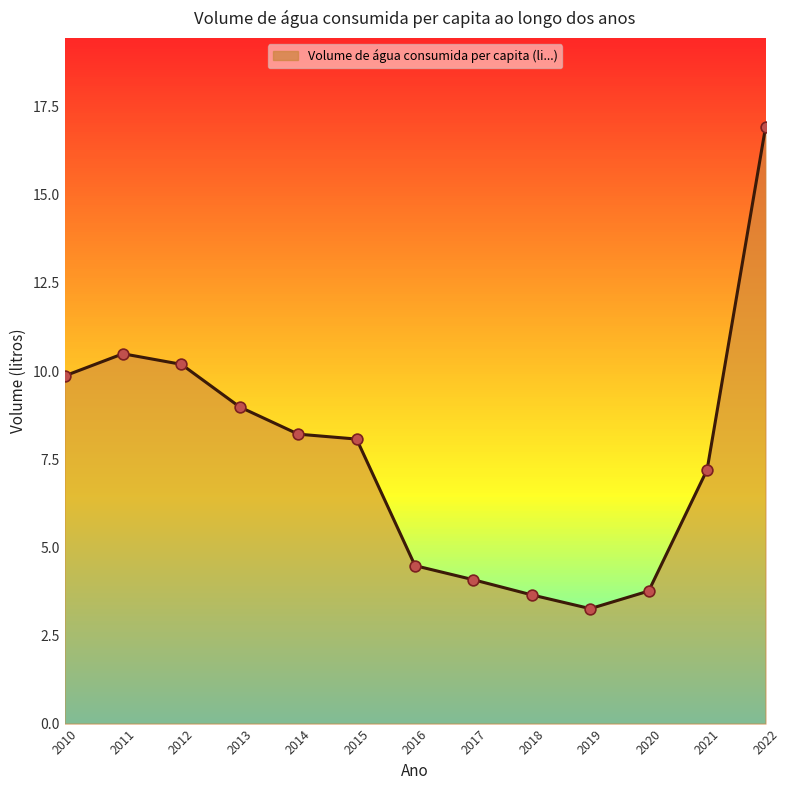

What is the ratio of the value at 2015 to the value at 2022?

0.5